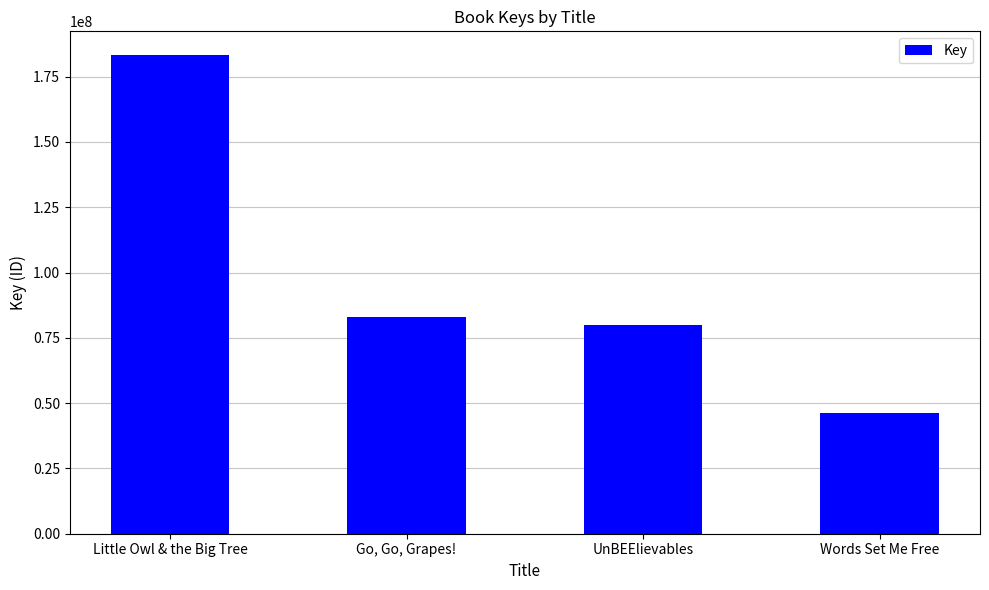

What is the difference between the second highest and second lowest values?

2989011